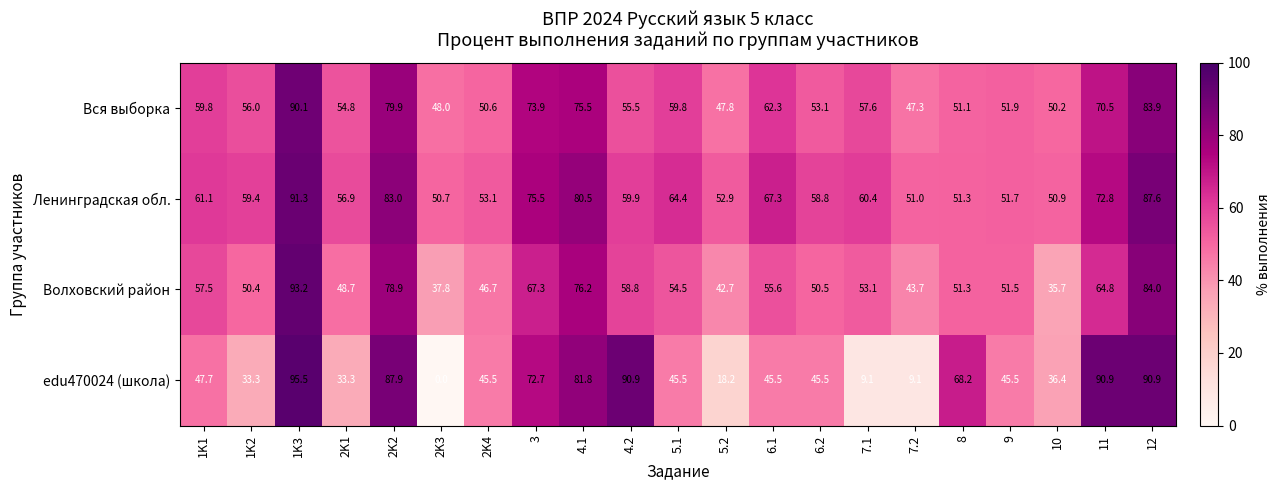

True or false: Волховский район has a value of 79.9 at 5.1.

False